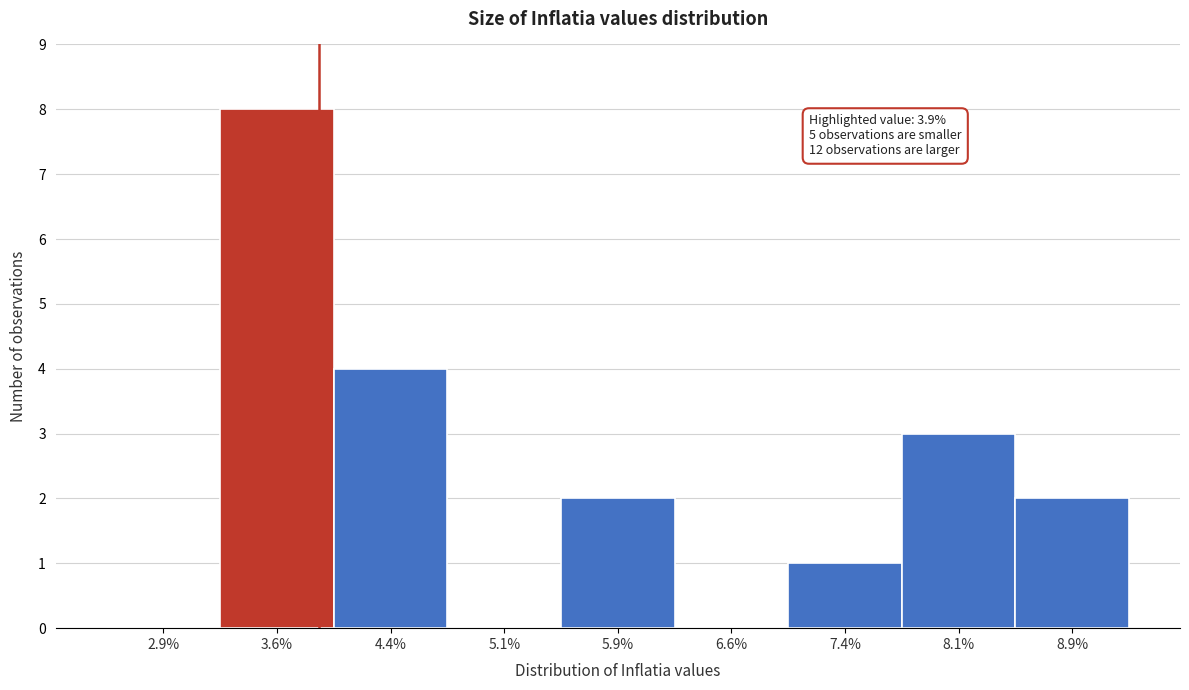

Which range on the x-axis has the tallest bar?

3.25 to 4.00